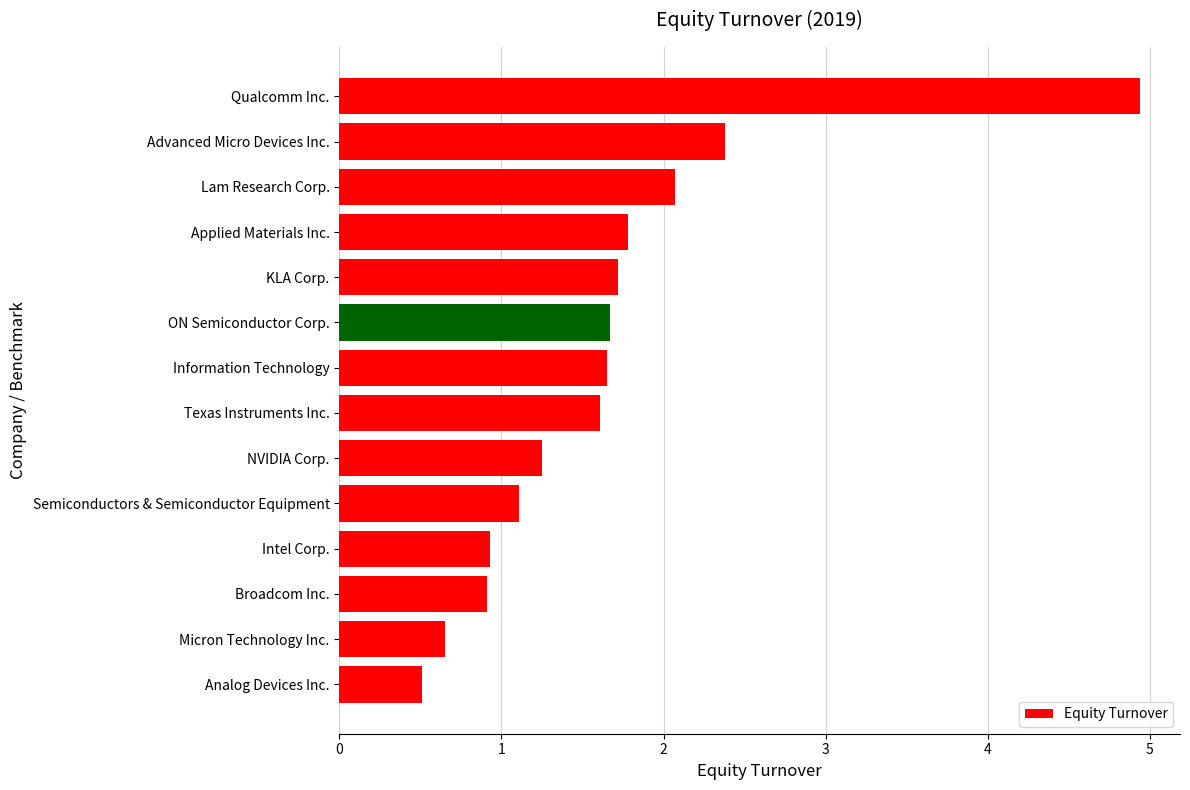

At which label is the value closest to 2?

Lam Research Corp.